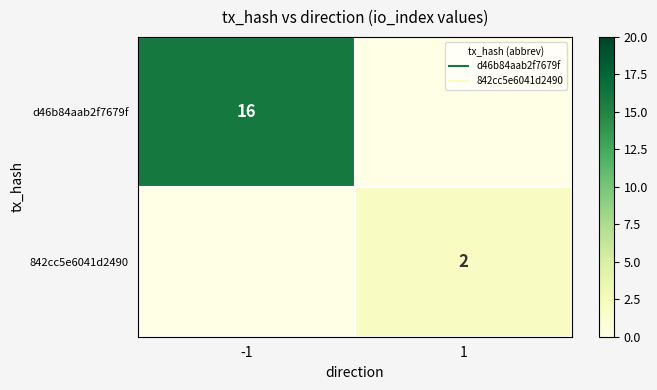

What is the difference between the 842cc5e6041d2490 values at -1 and 1?

2